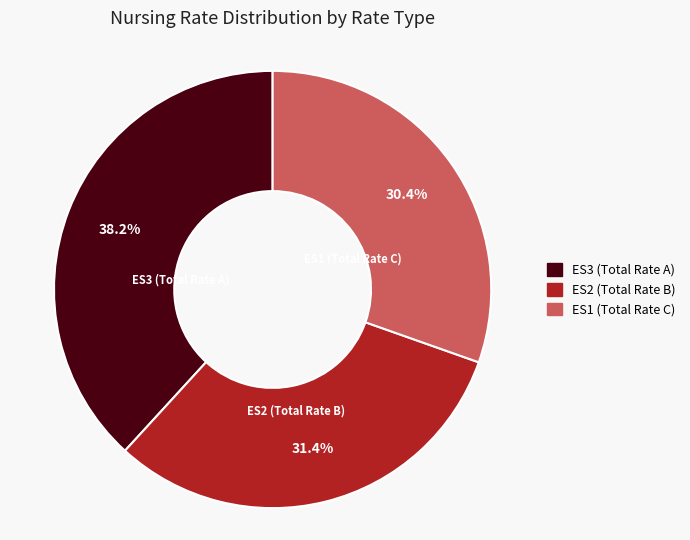

Is there a majority slice in this chart?

No